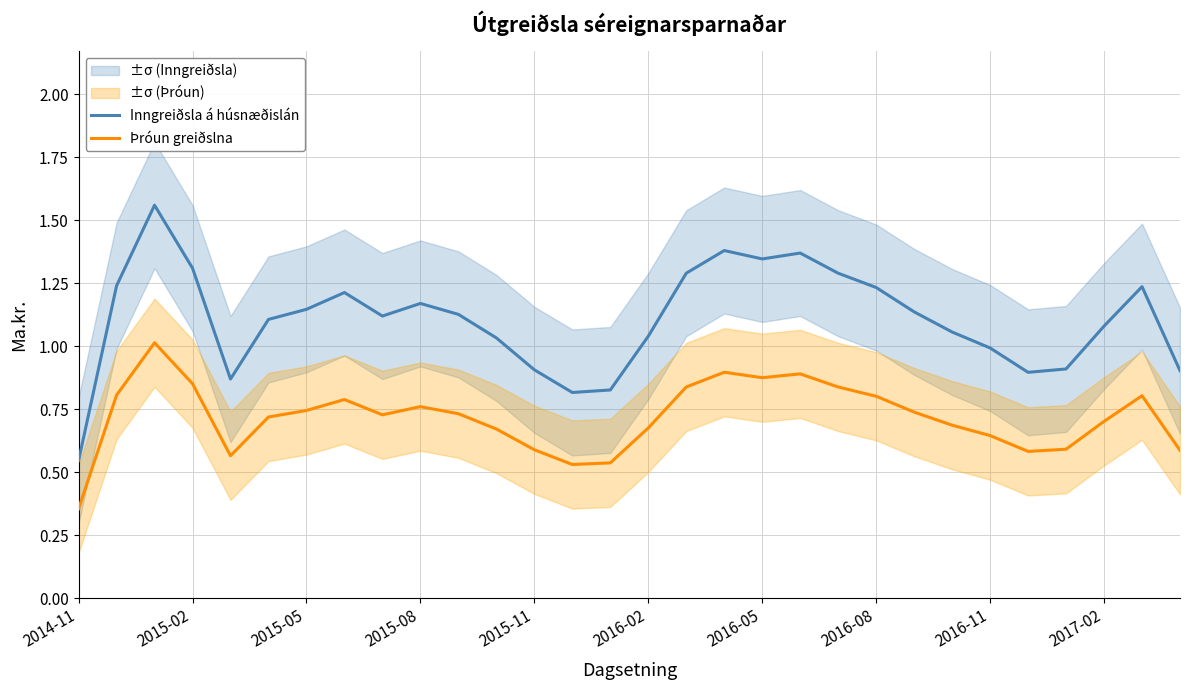

Which series has the largest total across all categories?

Inngreiðsla á húsnæðislán